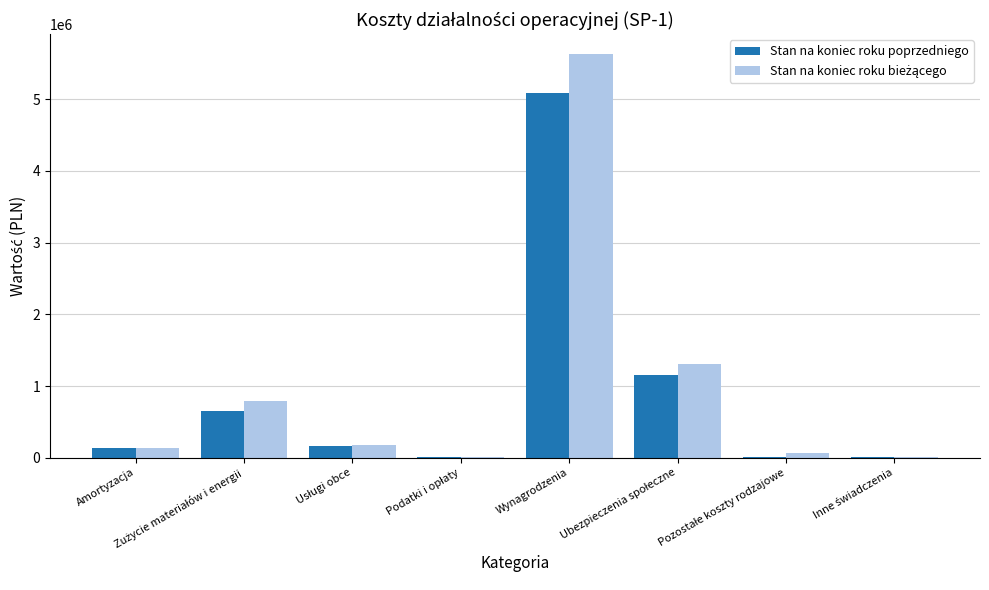

The Stan na koniec roku poprzedniego series shows 5085729.7 at Wynagrodzenia. True or false?

True